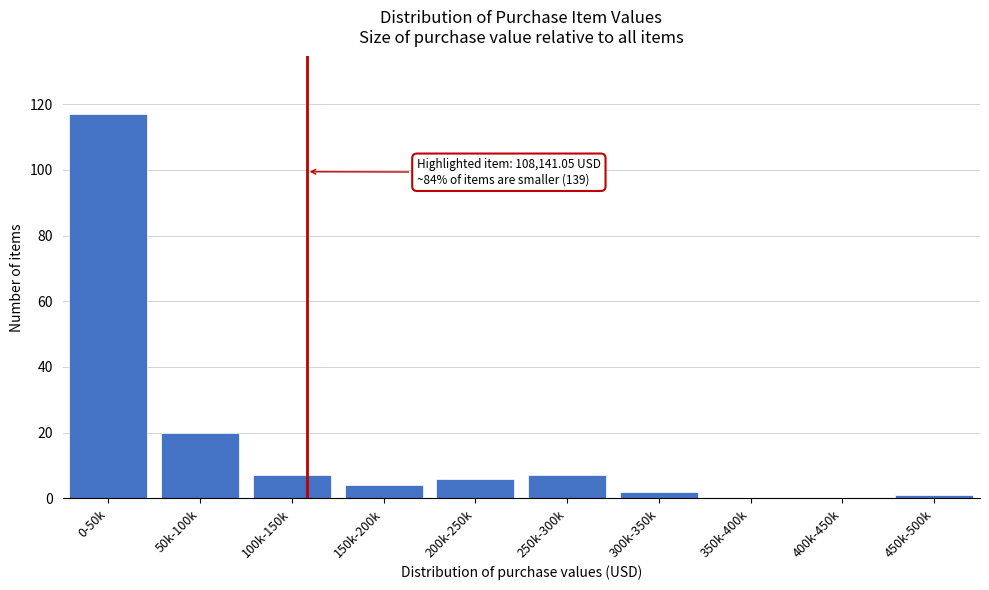

Reading left to right, extract all data points from this chart.

0-50k=117	50k-100k=20	100k-150k=7	150k-200k=4	200k-250k=6	250k-300k=7	300k-350k=2	350k-400k=0	400k-450k=0	450k-500k=1